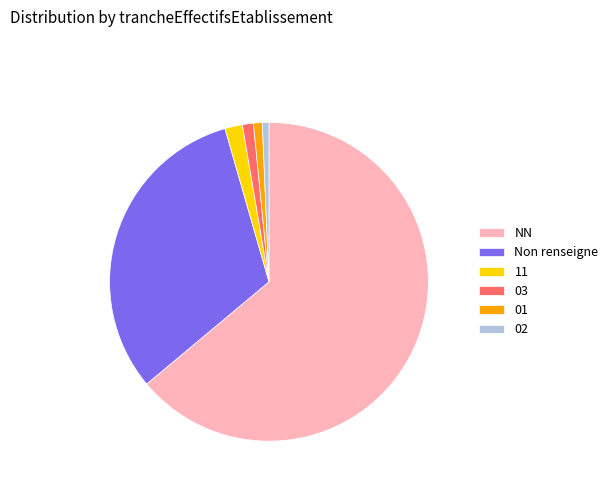

Count the number of slices in the pie.

6